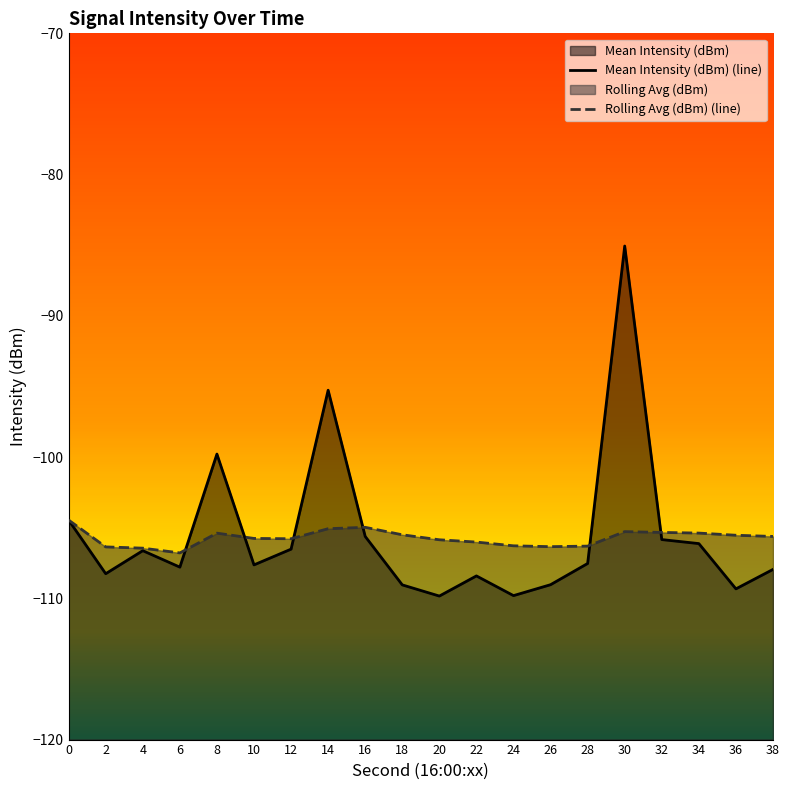

Rank the series by their average value, from highest to lowest.

Mean Intensity (dBm), Rolling Avg (dBm)